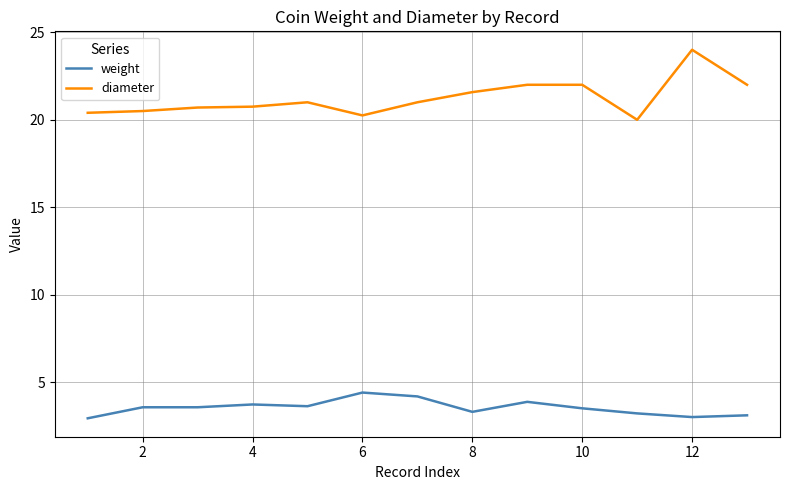

What is the highest value of the diameter series?

24.0